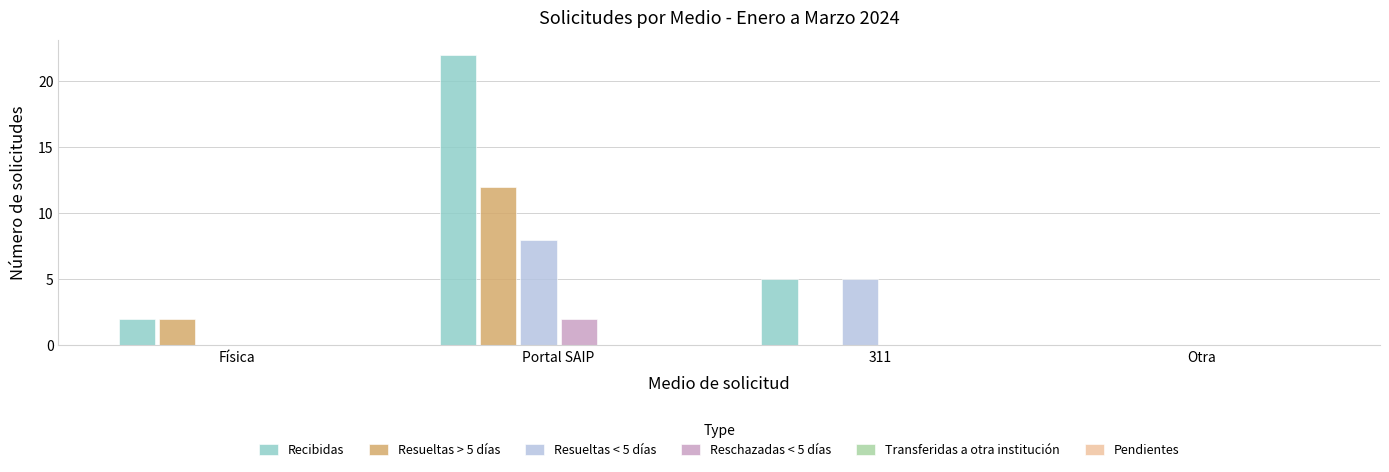

At which label does Resueltas < 5 días first exceed 5?

Portal SAIP